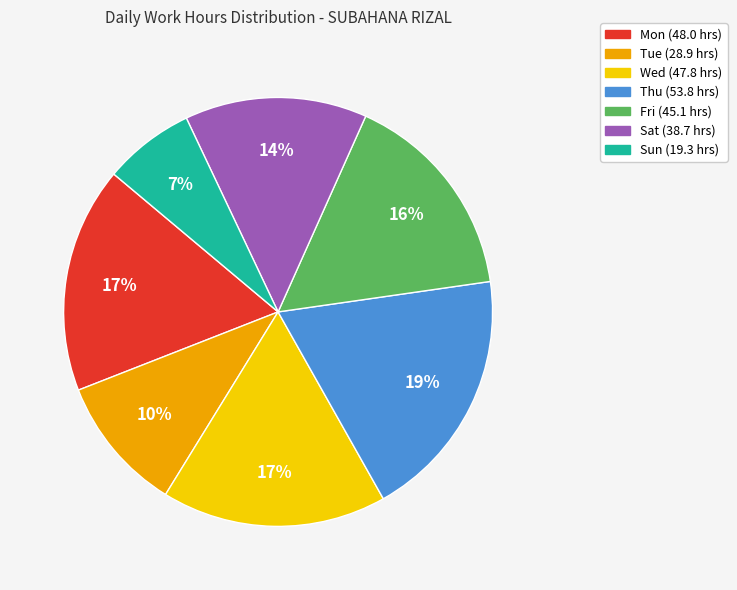

What percentage is the Tue slice, to the nearest percent?

10%